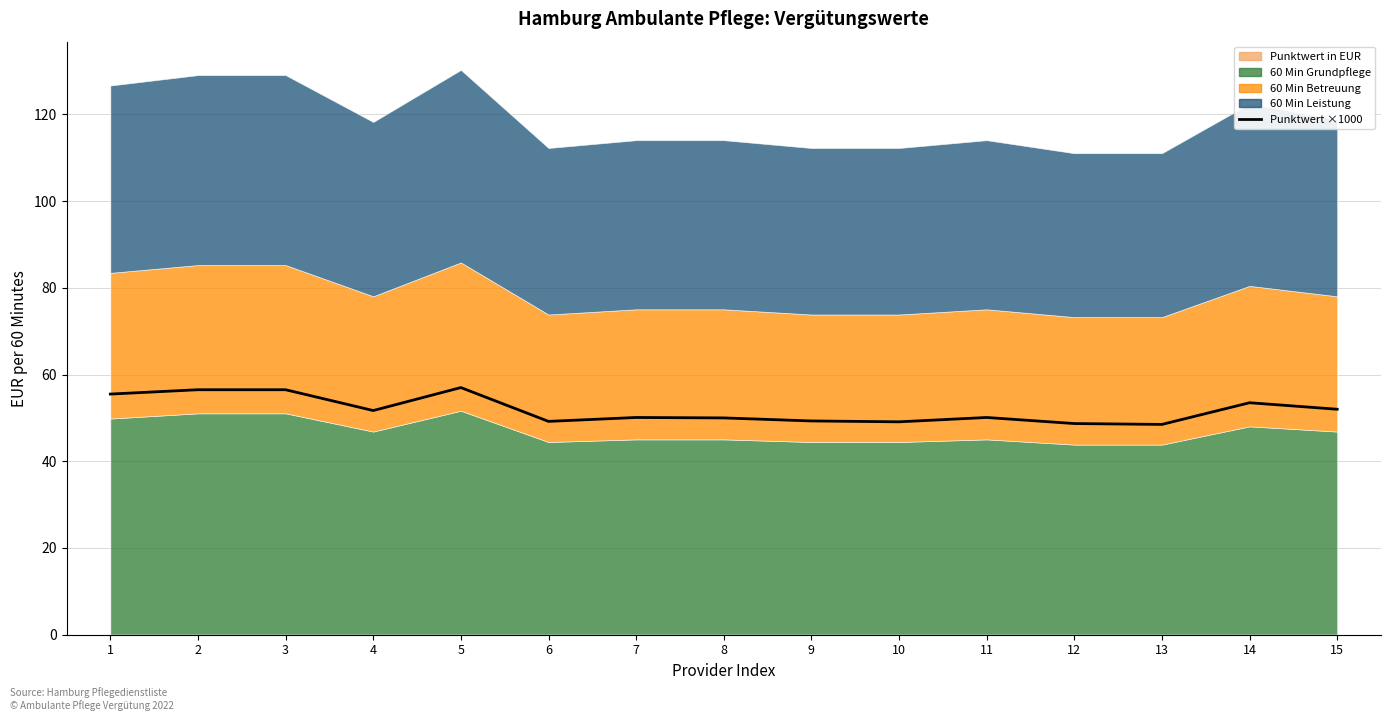

List the labels in order of value, smallest first.

13, 12, 10, 6, 9, 8, 7, 11, 4, 15, 14, 1, 2, 3, 5